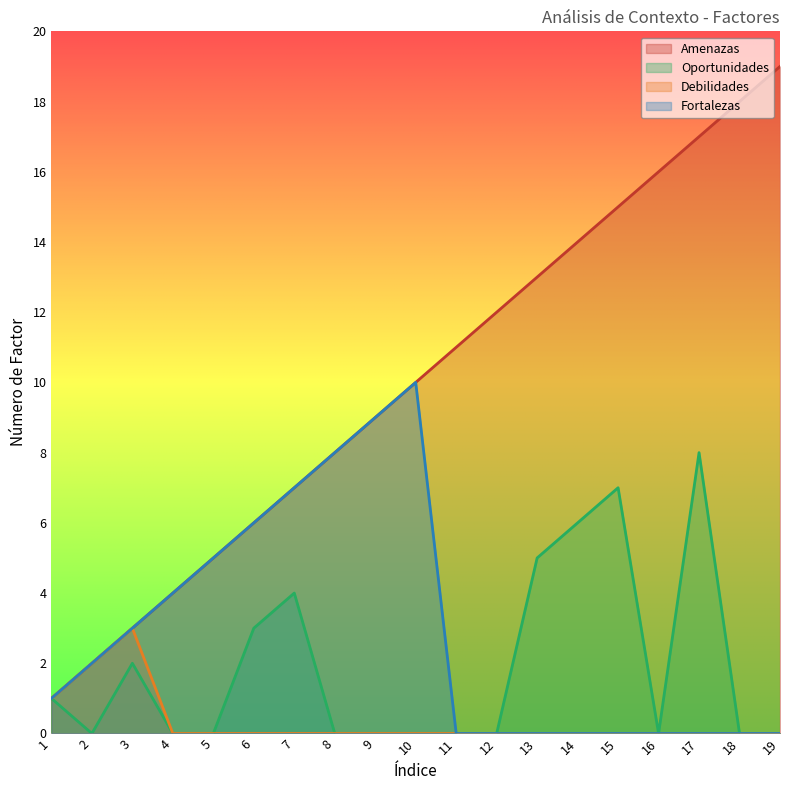

What is the difference between the second highest and second lowest values in the Debilidades series?

2